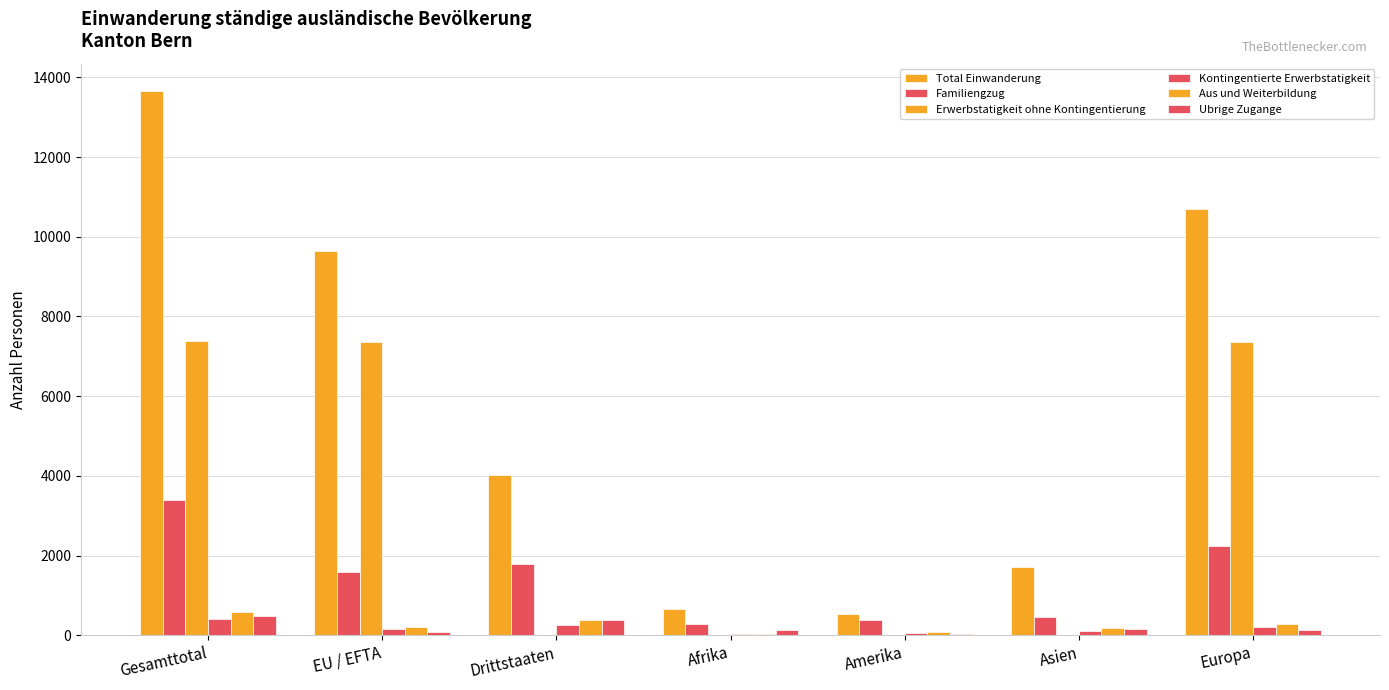

How many groups of bars are there?

7